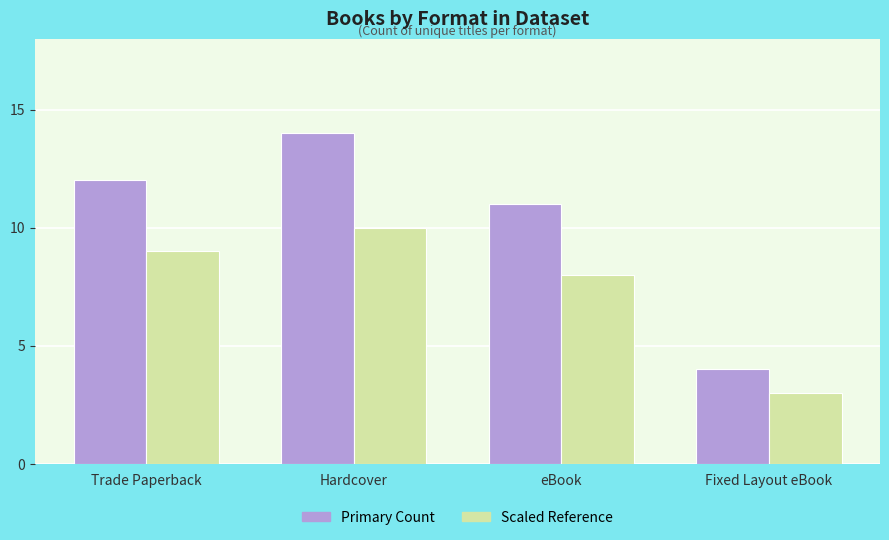

What is the label of the 2nd bar from the left?

Hardcover